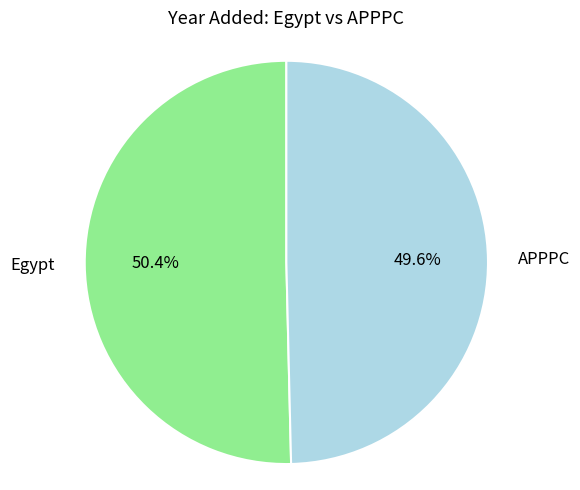

Is there any slice that represents more than half of the pie?

Yes